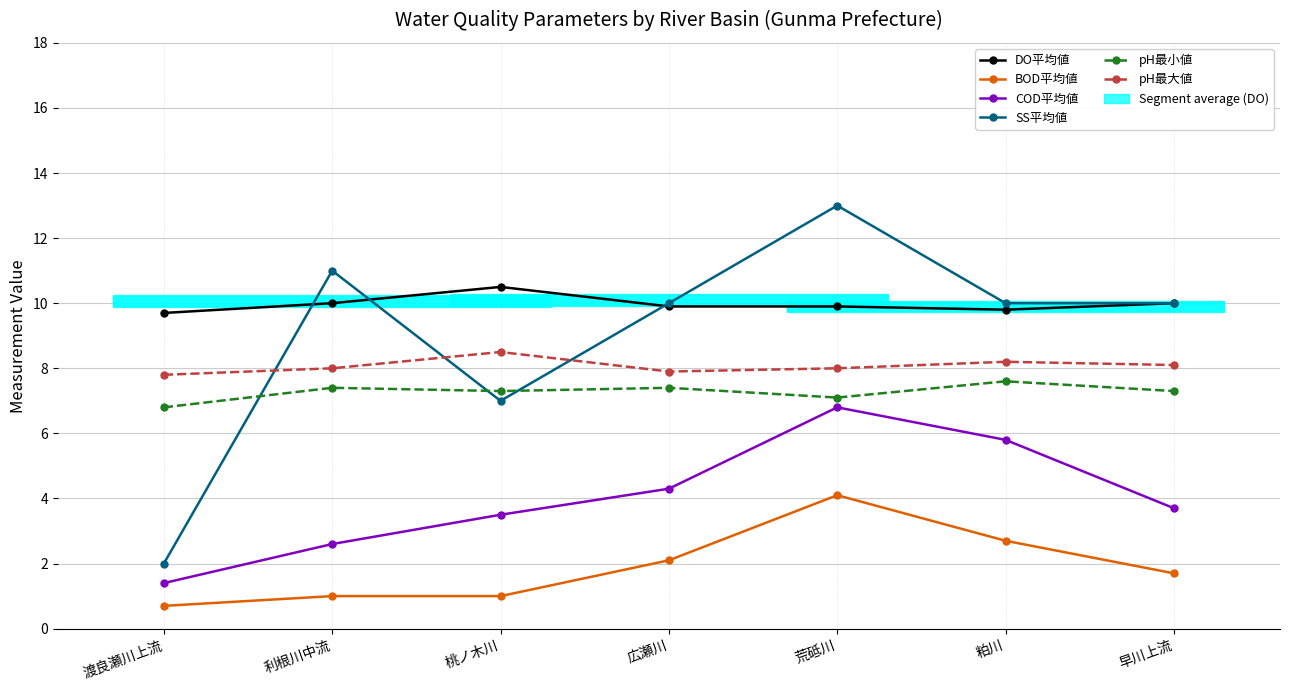

How many values in the pH最大値 series exceed 8?

3